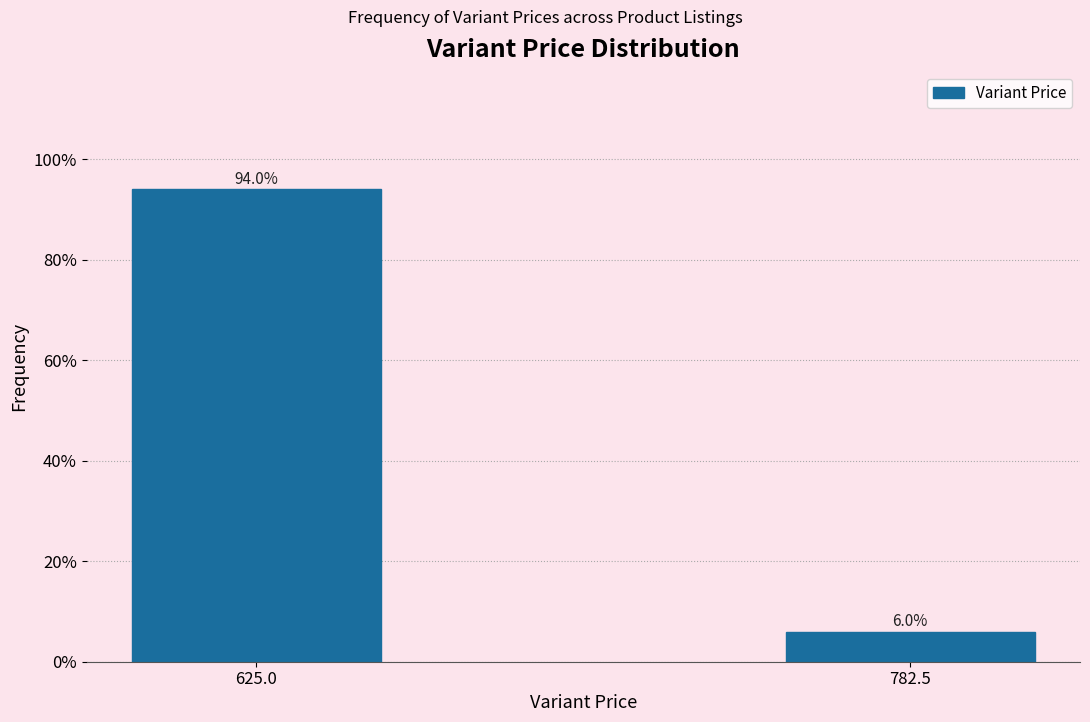

Reading right to left, what are all the values shown in this chart?

6.0	94.0